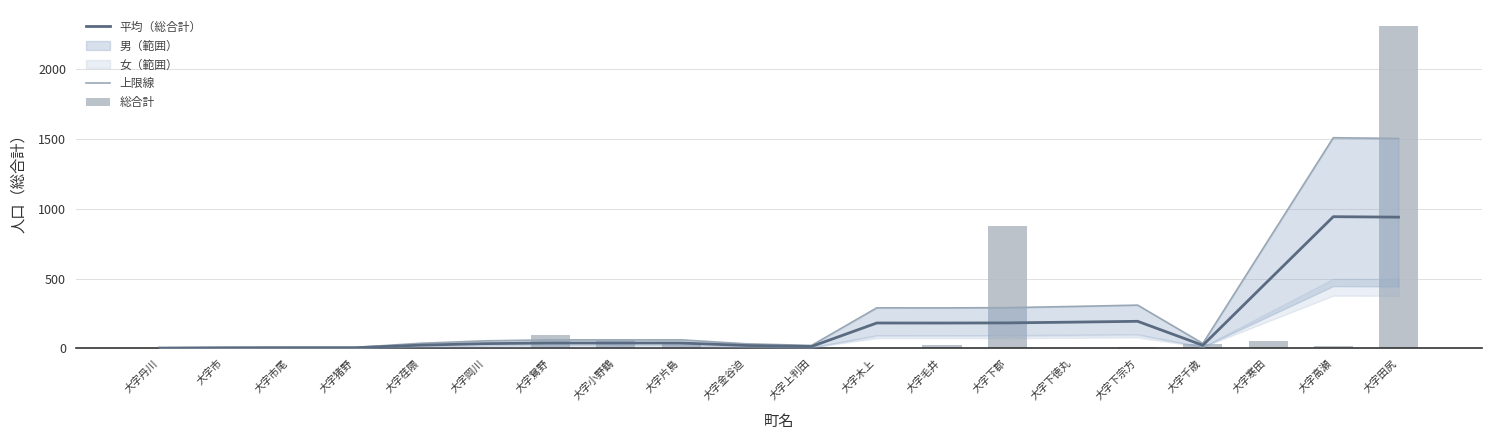

Reading left to right, list all the values displayed in this chart.

平均（総合計）: 1.6	3.4	4.0	4.0	22.4	33.4	37.6	37.6	37.8	20.0	12.8	181.2	181.0	182.0	187.4	193.4	21.6	483.0	943.6	940.2
上限線: 2.6	5.4	6.4	6.4	35.8	53.4	60.2	60.2	60.5	32.0	20.5	289.9	289.6	291.2	299.8	309.4	34.6	772.8	1509.8	1504.3
総合計: 1.0	2.0	2.0	11.0	4.0	1.0	94.0	57.0	32.0	4.0	2.0	5.0	21.0	874.0	3.0	7.0	32.0	51.0	15.0	2310.0